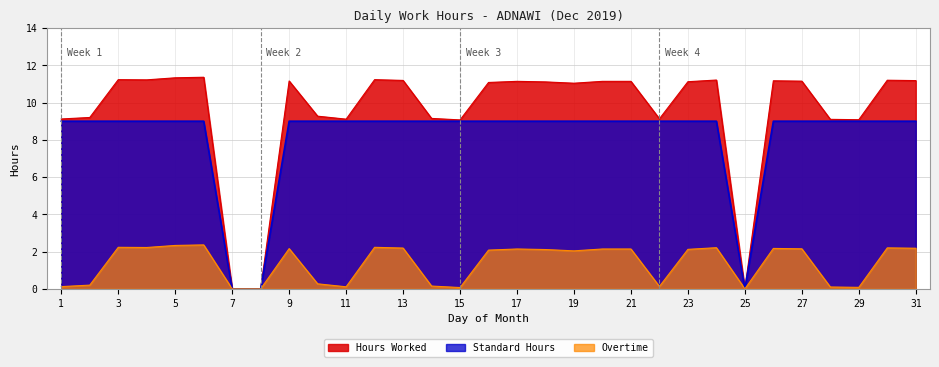

How many positive values does the Overtime series have?

28